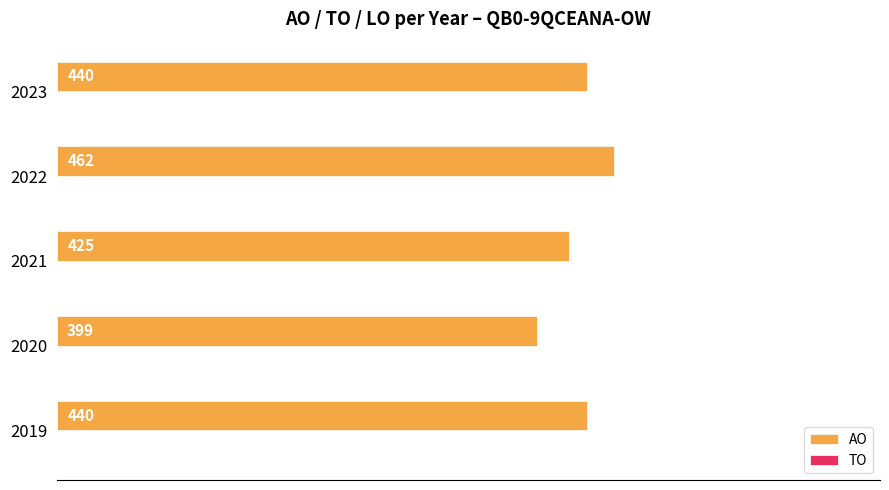

At which category does the chart reach its minimum across all series?

2020